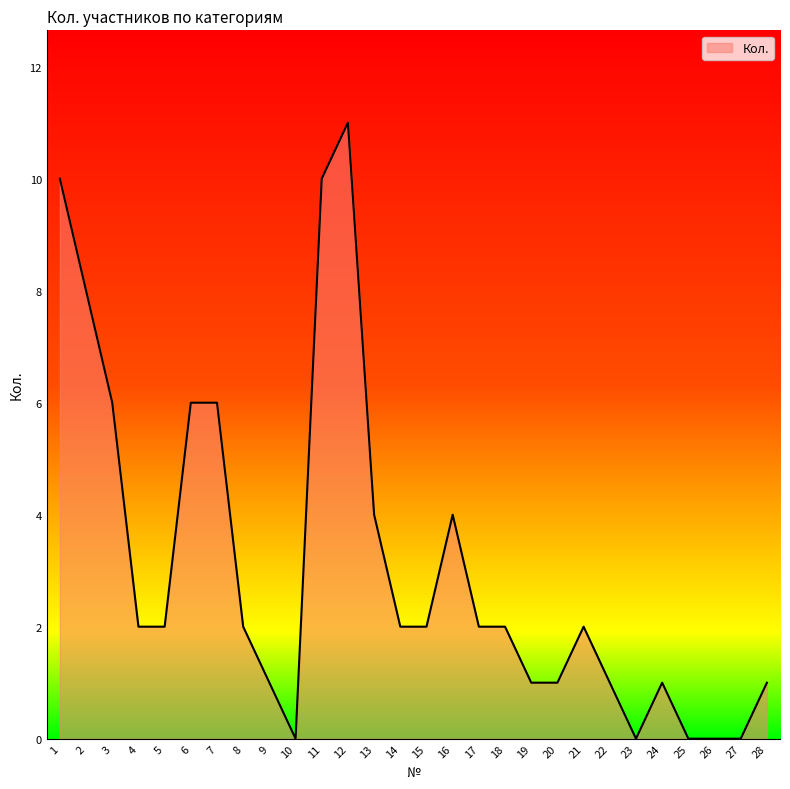

True or false: there are more than 1 points higher than both neighbors.

True